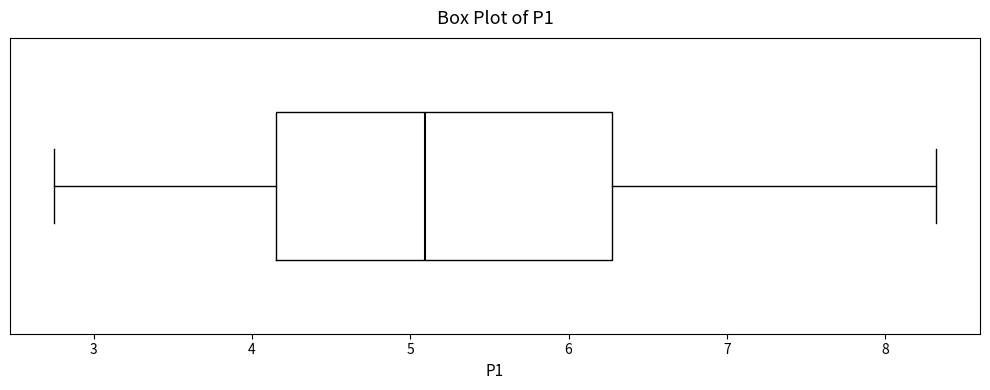

Read this box plot against the x-axis: the position of the median line, the range covered by the box, and the ends of both whiskers. The values are not printed on the chart, so give them approximately, as read against the axis.

median 5.1, box 4.2 to 6.3, whiskers 2.8 to 8.3